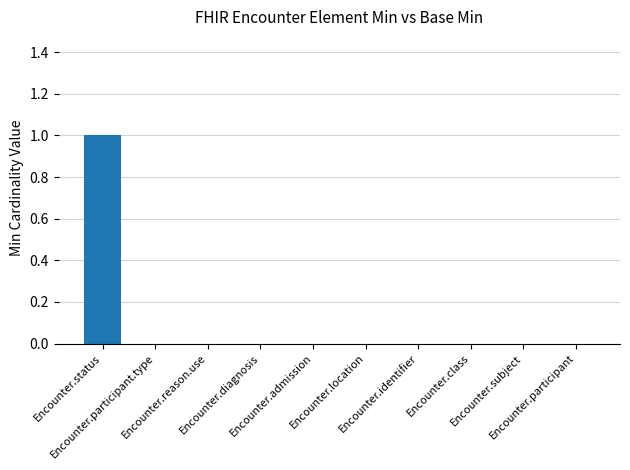

The value at Encounter.diagnosis is -1. True or false?

False